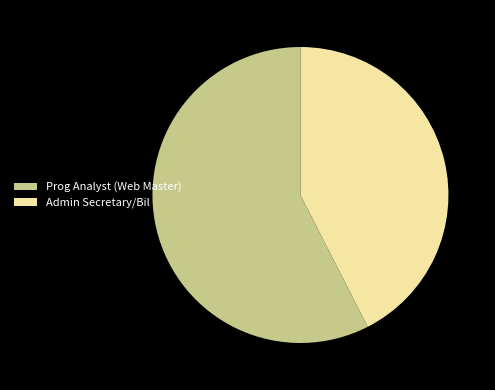

The Prog Analyst (Web Master) slice represents 45% of the pie. True or false?

False